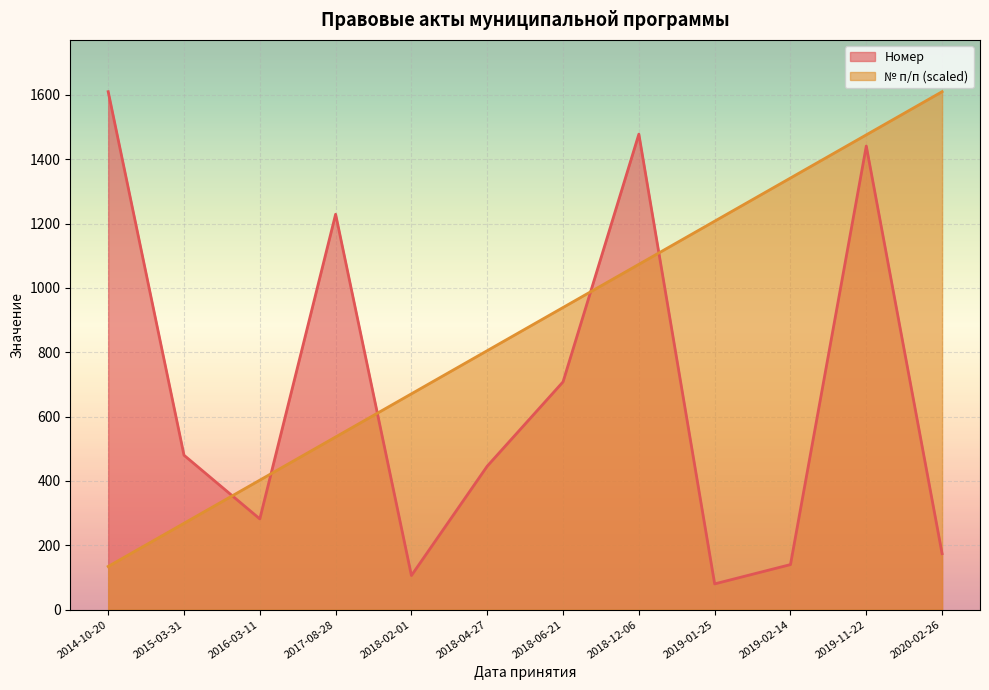

Which series has the largest total across all categories?

№ п/п (scaled)